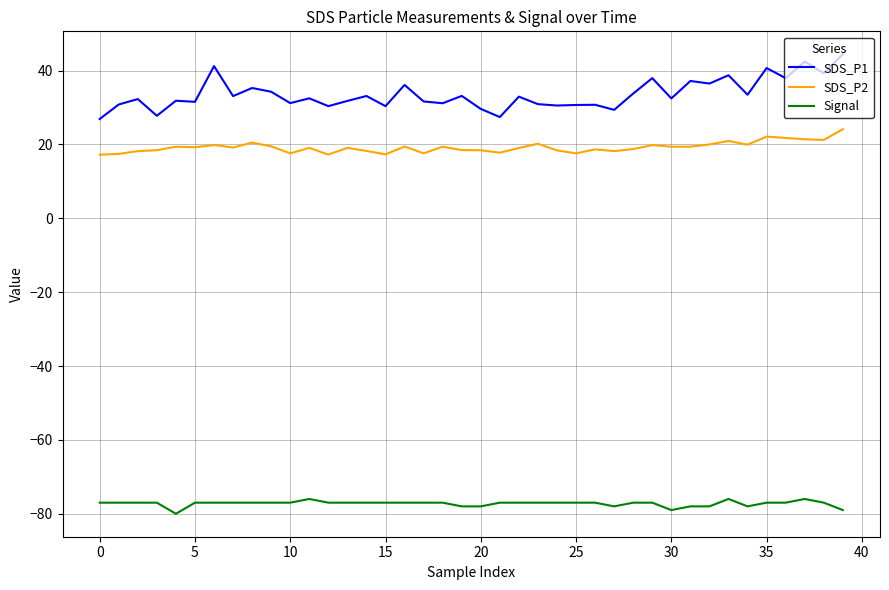

Does the chart have visible grid lines?

Yes